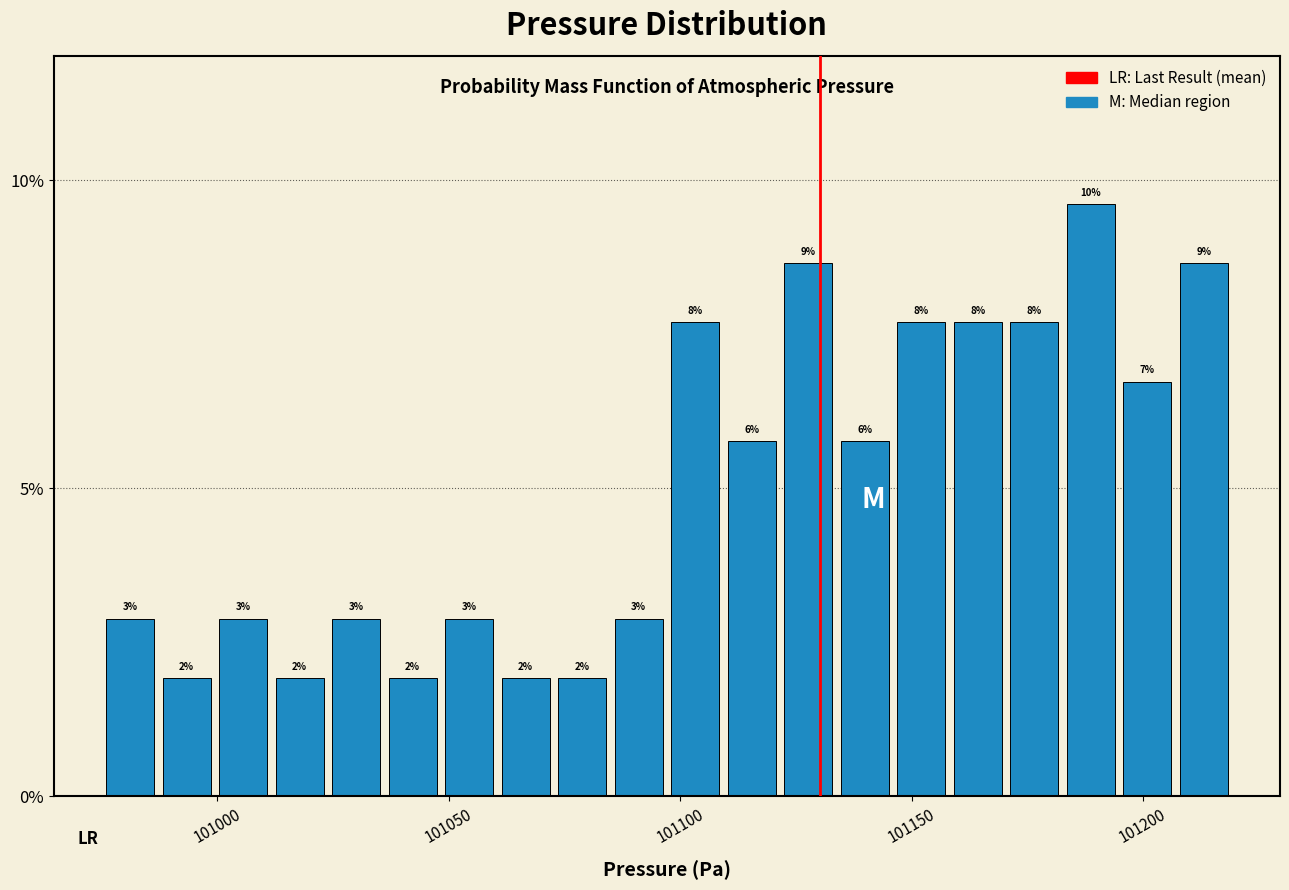

Around what value on the x-axis is the tallest bar? Give the approximate position of its centre, as read against the axis.

101190